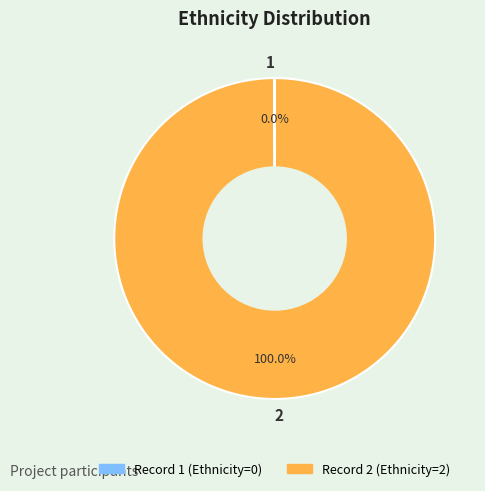

Which slice is the largest?

2